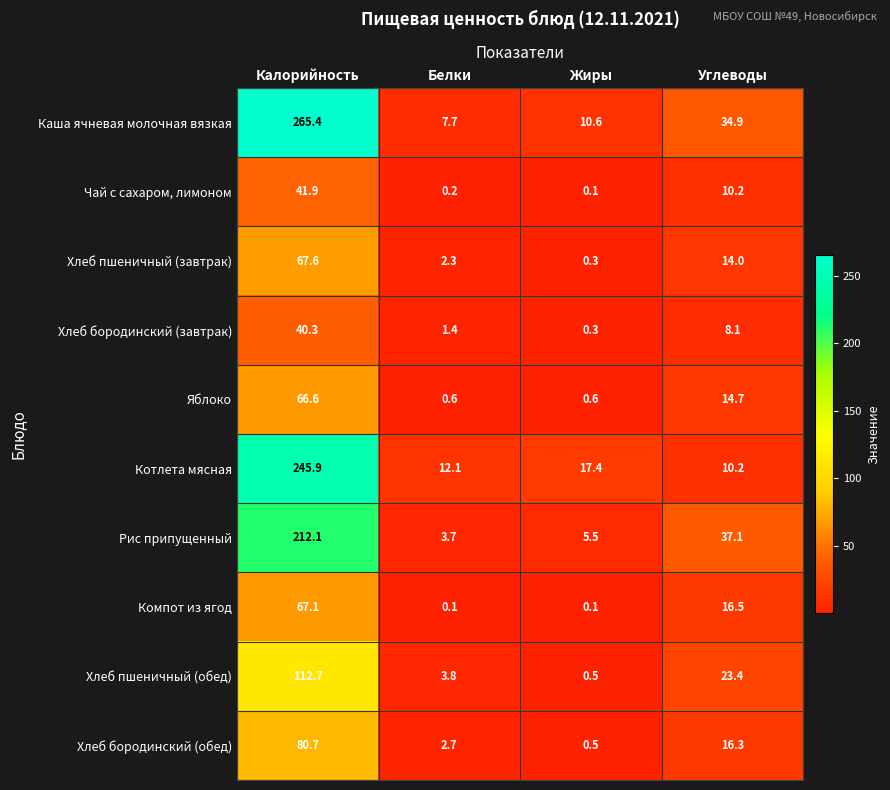

The value of Хлеб бородинский (завтрак) at Углеводы is 8.1. True or false?

True